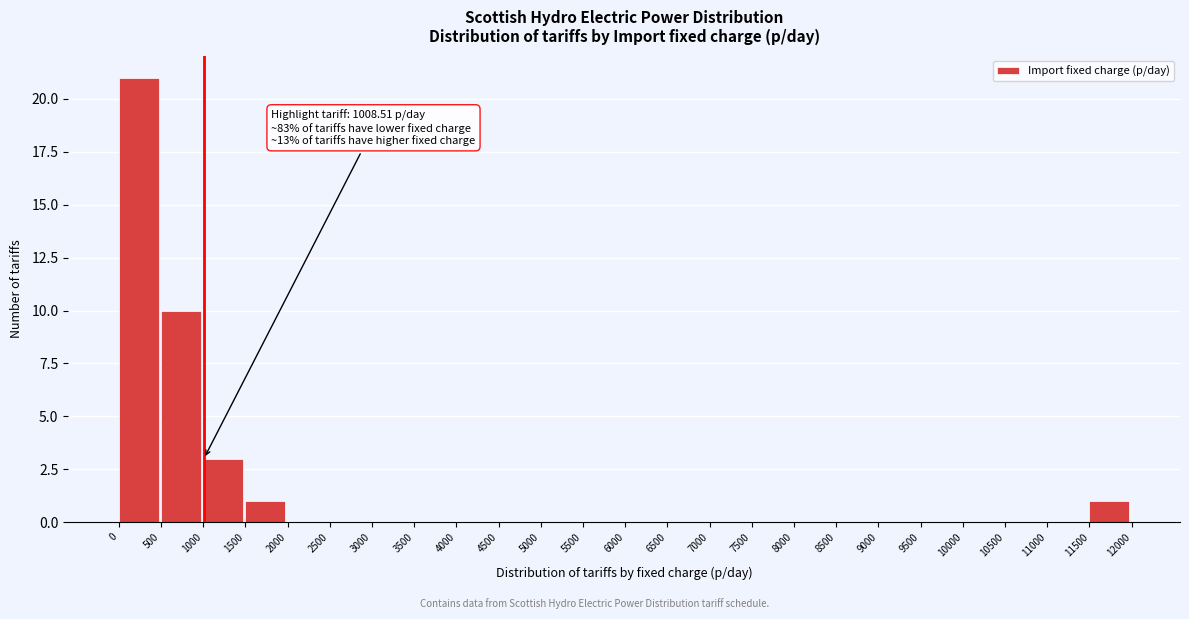

Over which range of the x-axis is the bar tallest?

0 to 500